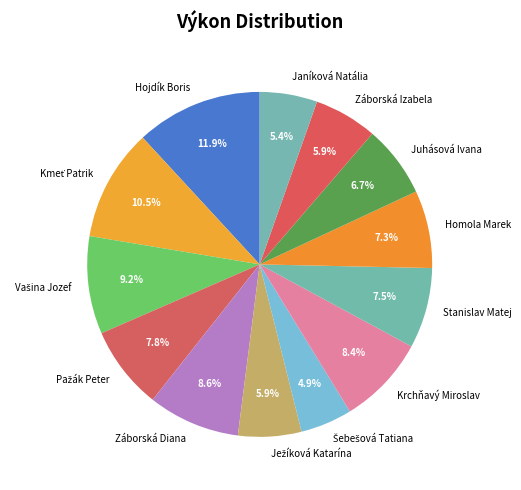

To the nearest percent, what is the difference between the Stanislav Matej and Krchňavý Miroslav slice percentages?

1%